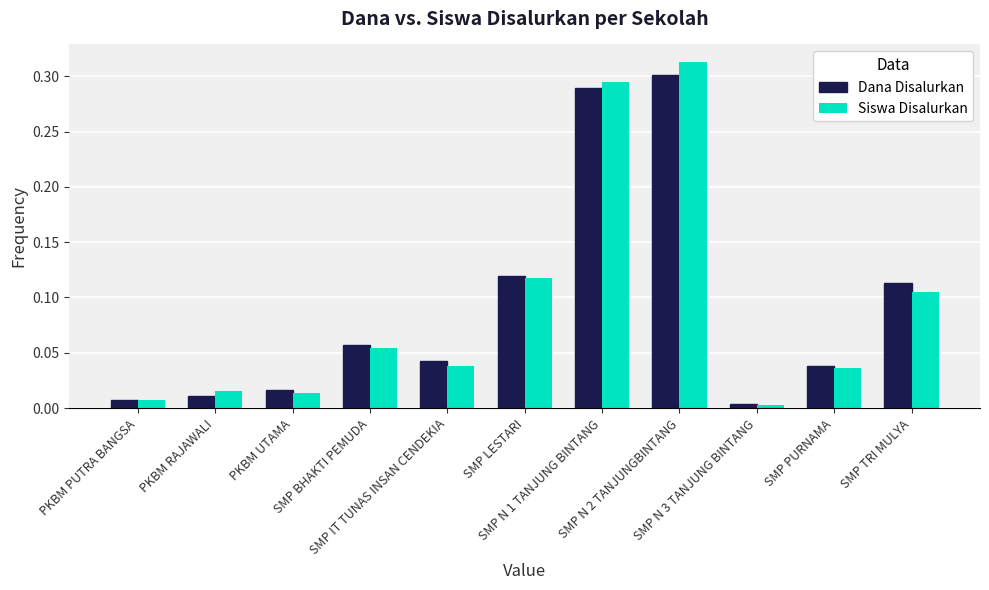

How many bars are there in each group?

2